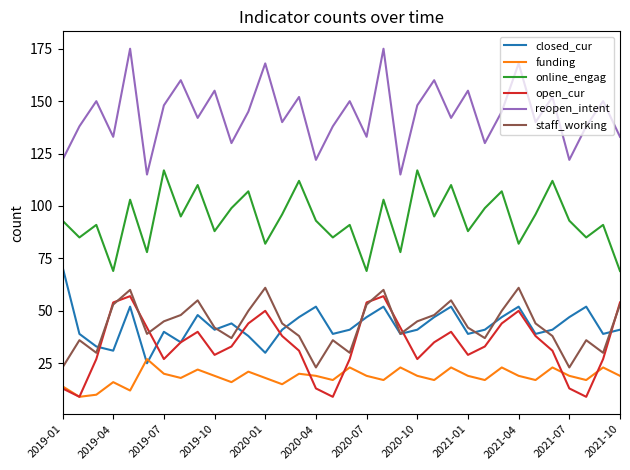

What is the average value of the open_cur series?

34